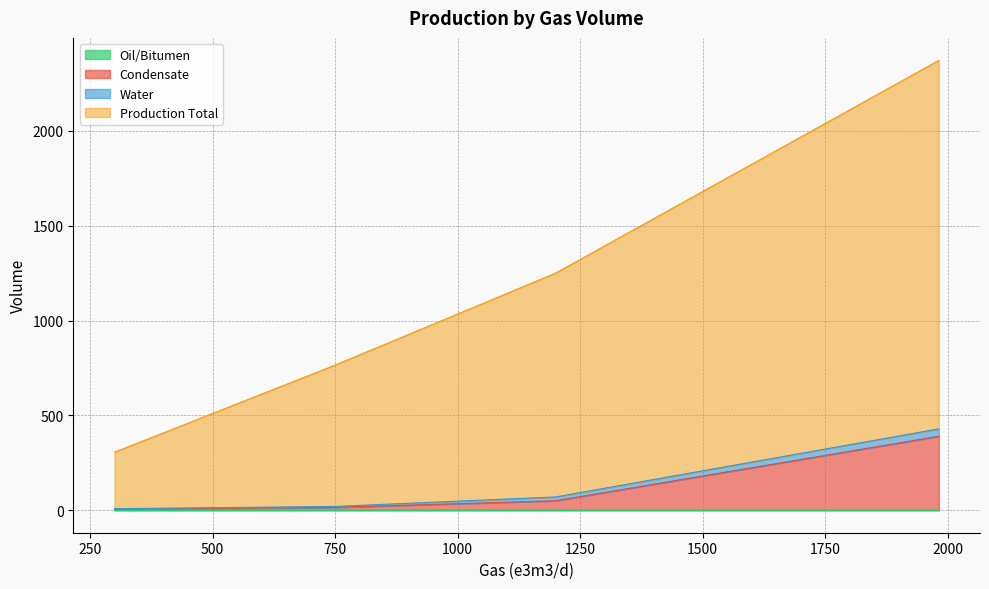

True or false: Production Total and Condensate intersect in this chart.

False